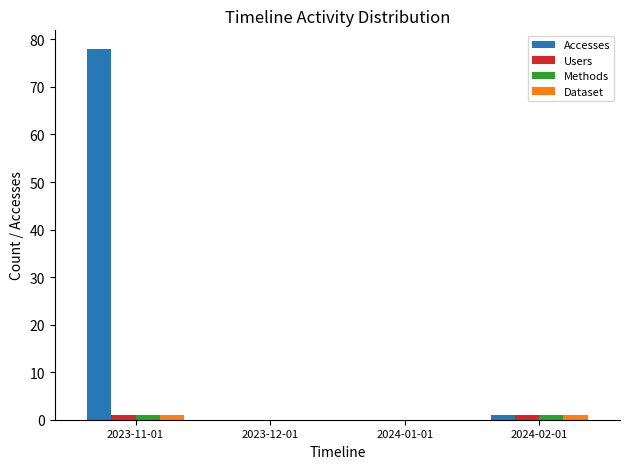

The value of Accesses at 2023-11-01 is 78. True or false?

True